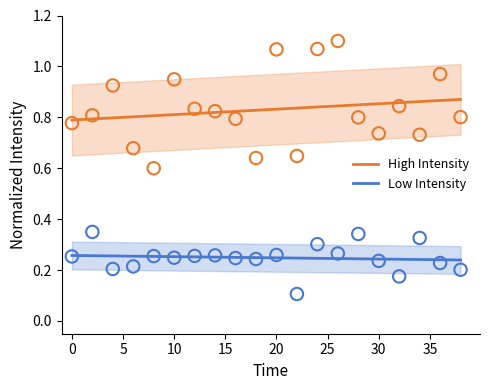

True or false: High Intensity and Low Intensity intersect in this chart.

False